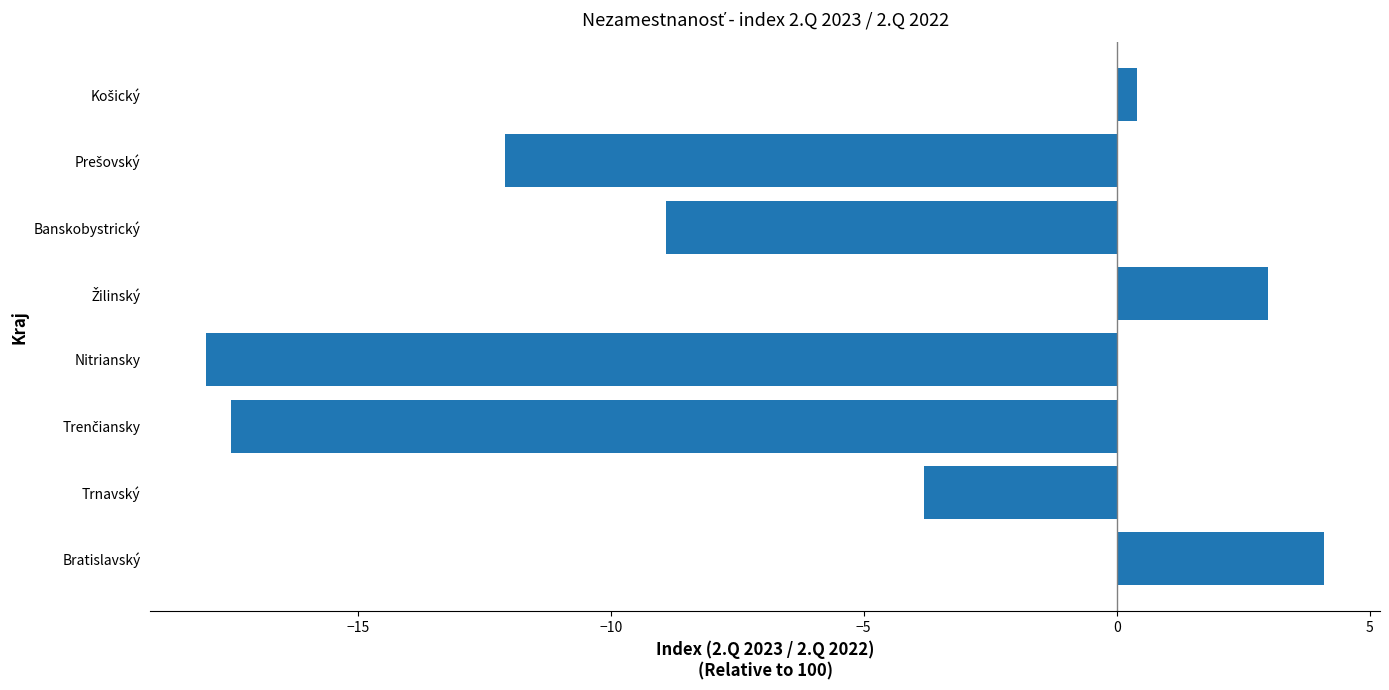

The value at Bratislavský is 4.1. True or false?

True